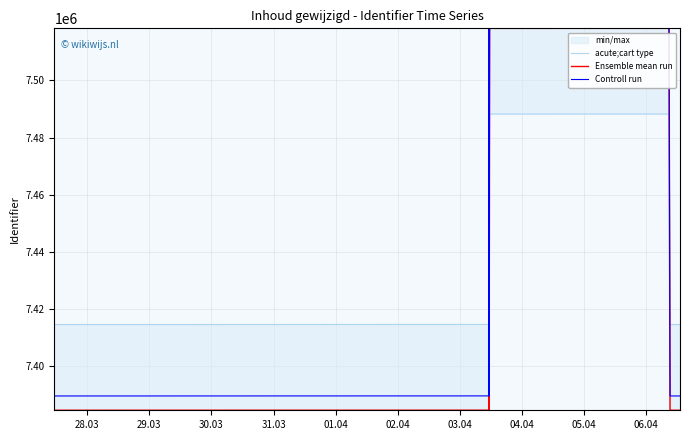

What is the highest value of the Ensemble mean run series?

7518210